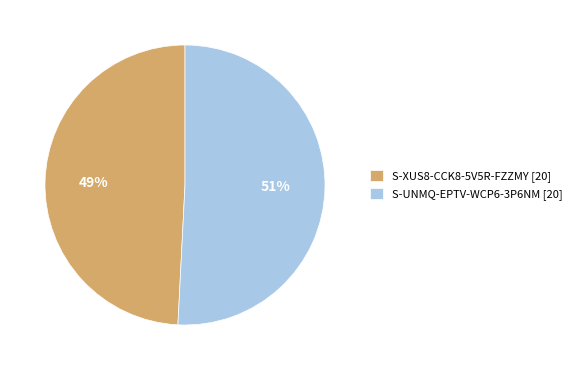

To the nearest percent, what is the average slice percentage?

50%